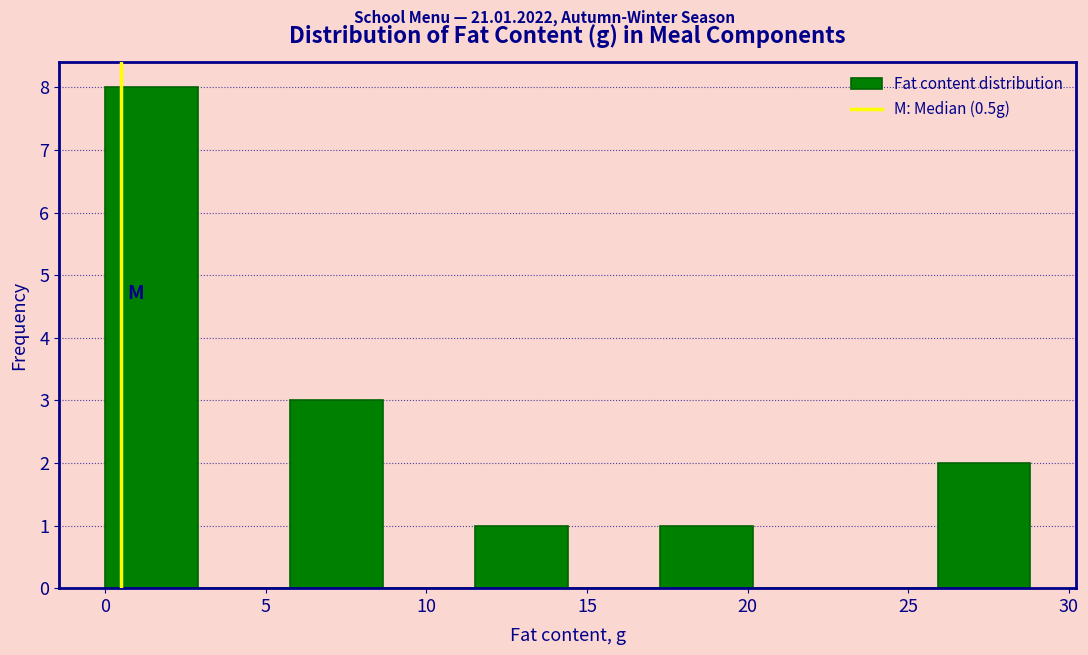

Reading left to right, transcribe this chart: for each bar, give the range it covers on the x-axis and its height. Neither the bar edges nor the heights are printed on the chart, so give them approximately, as read against the axes.

0.0 to 3.0: 8
3.0 to 6.0: 0
6.0 to 8.5: 3
8.5 to 11.5: 0
11.5 to 14.5: 1
14.5 to 17.5: 0
17.5 to 20.0: 1
20.0 to 23.0: 0
23.0 to 26.0: 0
26.0 to 29.0: 2